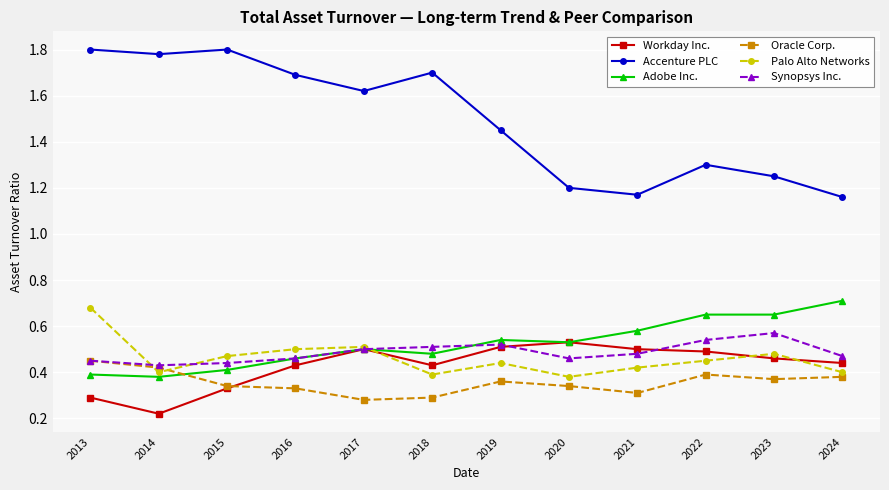

How many Adobe Inc. values are between 0 and 1?

12